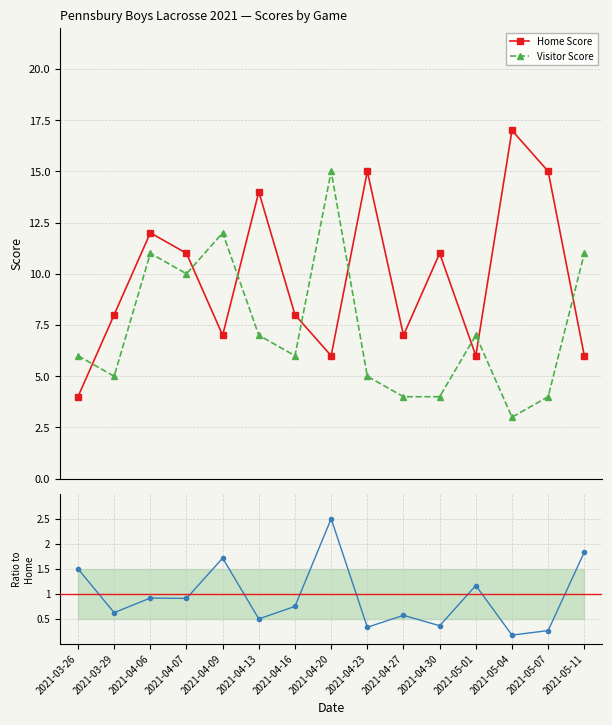

What position from the right is 2021-05-01?

4